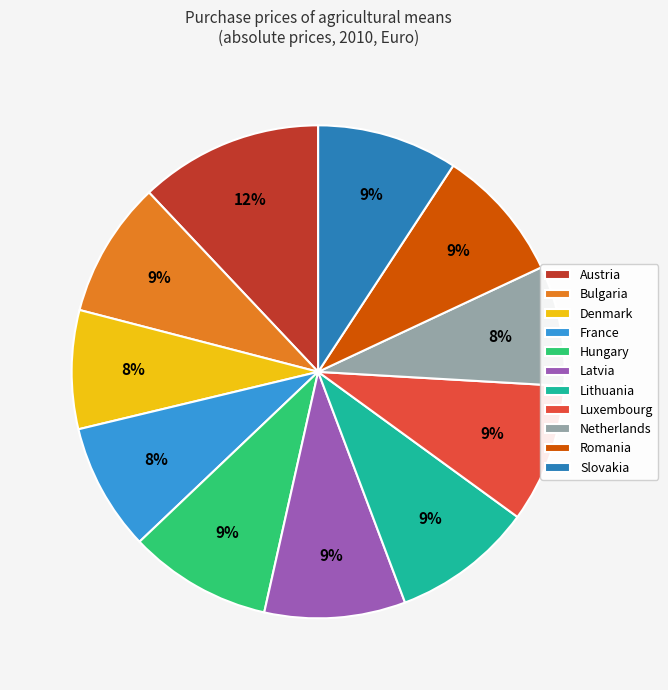

To the nearest percent, what percentage of the pie is Luxembourg?

9%